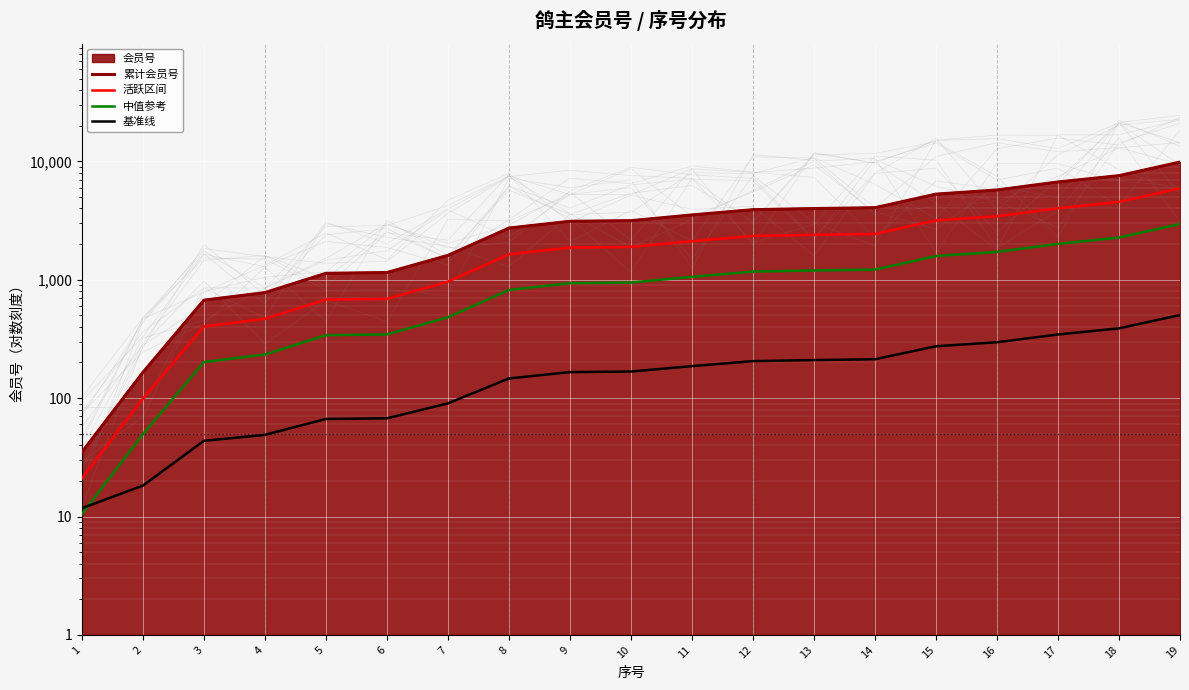

True or false: 活跃区间 and 基准线 intersect in this chart.

False